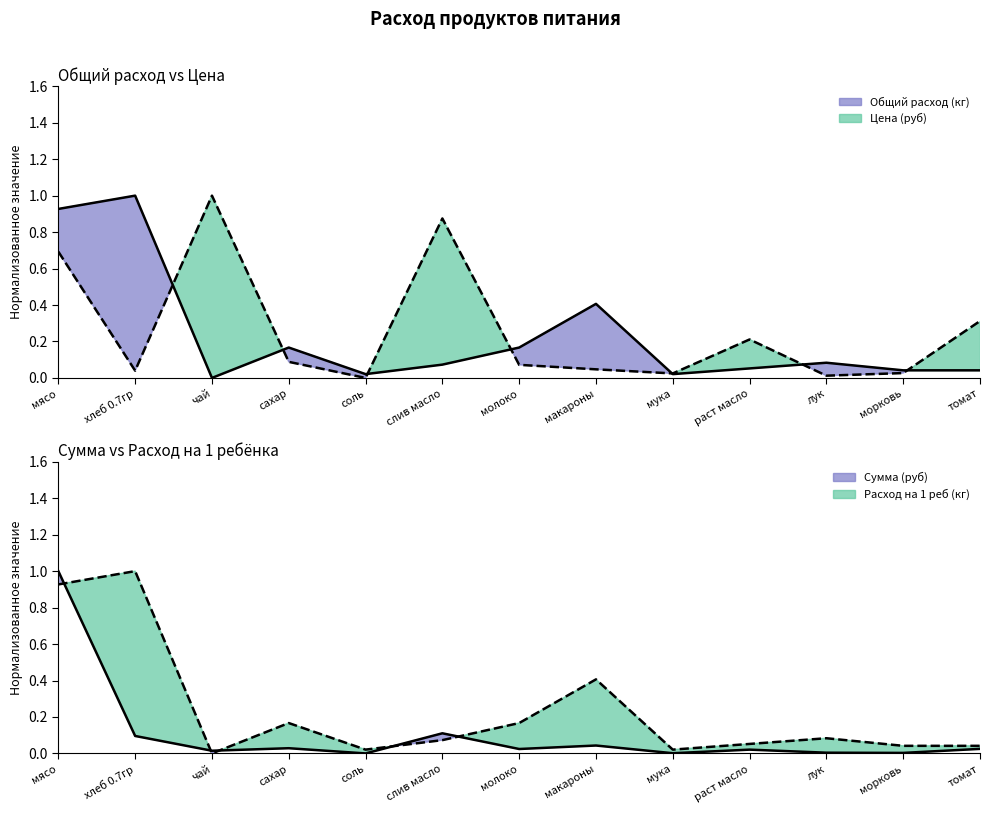

Reading right to left, what are all the values shown in this chart?

Общий расход (кг): 0.0	0.0	0.1	0.1	0.0	0.4	0.2	0.1	0.0	0.2	0.0	1.0	0.9
Цена (руб): 0.3	0.0	0.0	0.2	0.0	0.0	0.1	0.9	0.0	0.1	1.0	0.0	0.7
Сумма (руб): 0.0	0.0	0.0	0.0	0.0	0.0	0.0	0.1	0.0	0.0	0.0	0.1	1.0
Расход на 1 реб (кг): 0.0	0.0	0.1	0.1	0.0	0.4	0.2	0.1	0.0	0.2	0.0	1.0	0.9